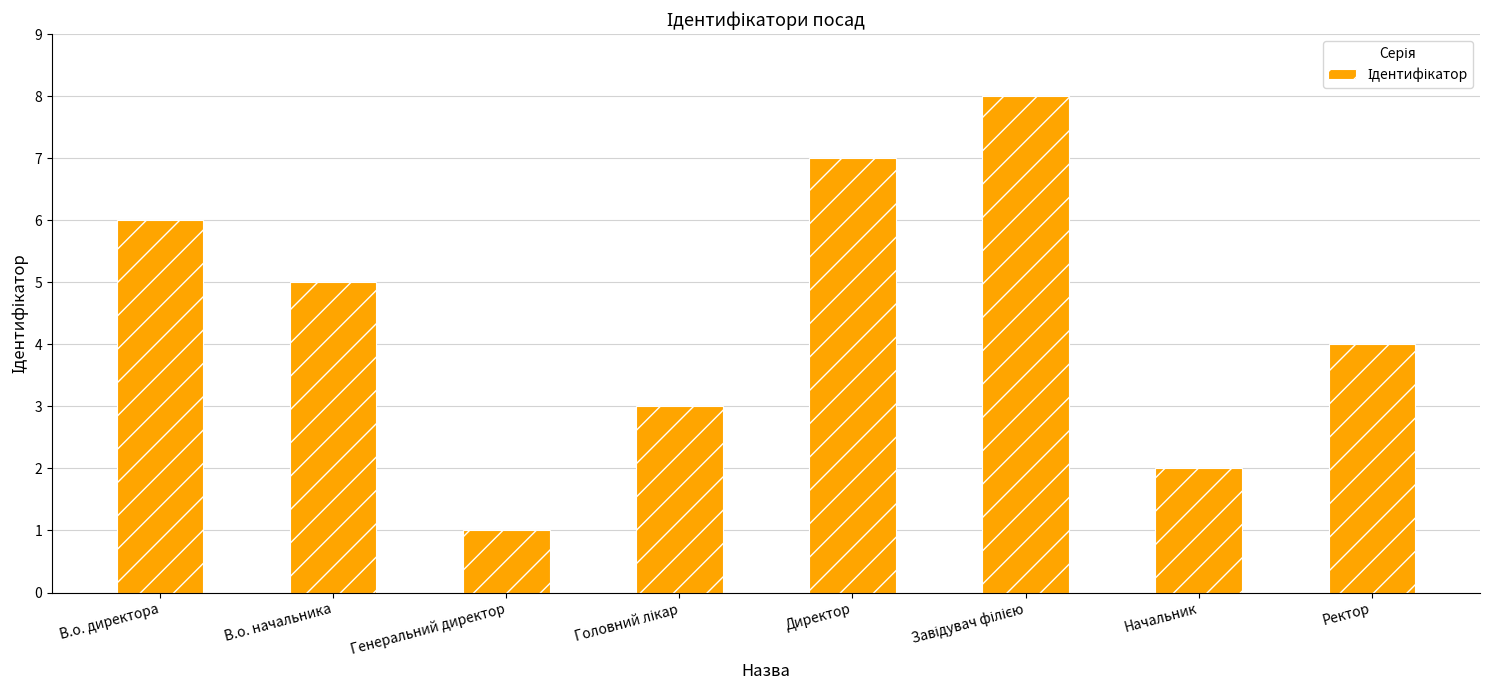

What is the label of the 1st bar from the left?

В.о. директора